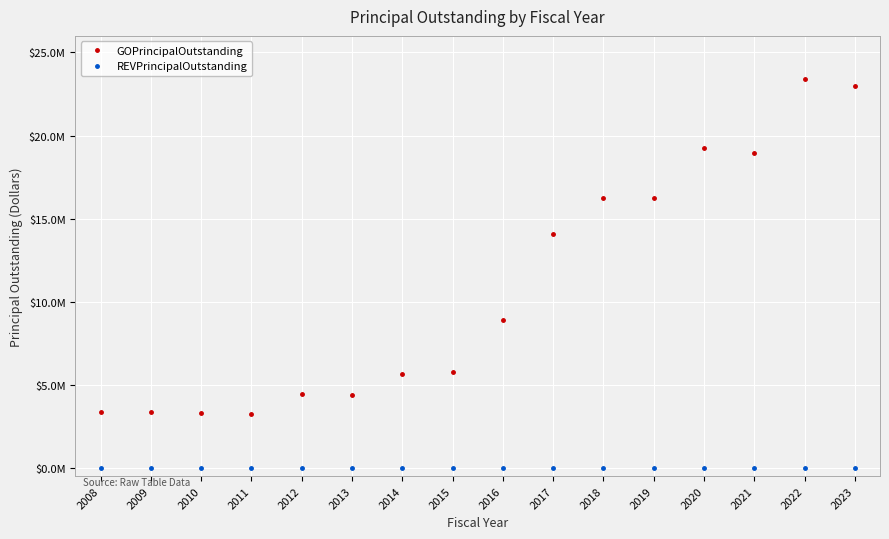

Does the chart have visible grid lines?

Yes